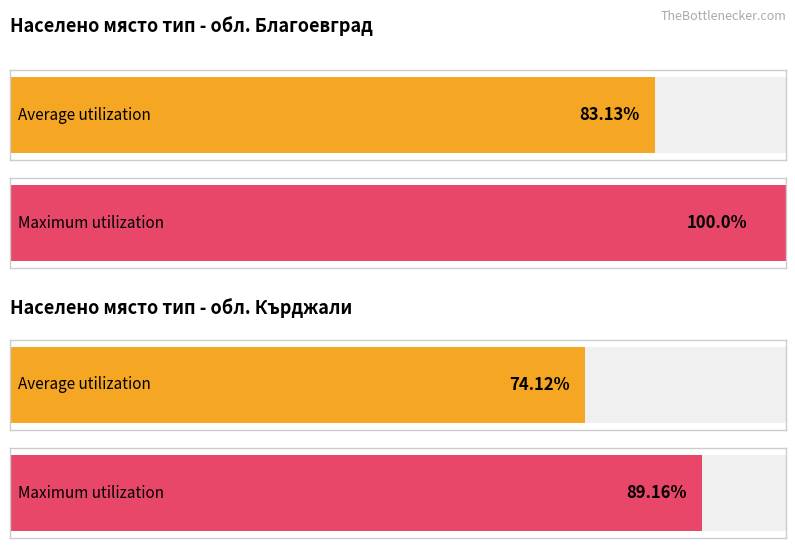

What is the label of the 5th bar from the right?

обл. Кърджали